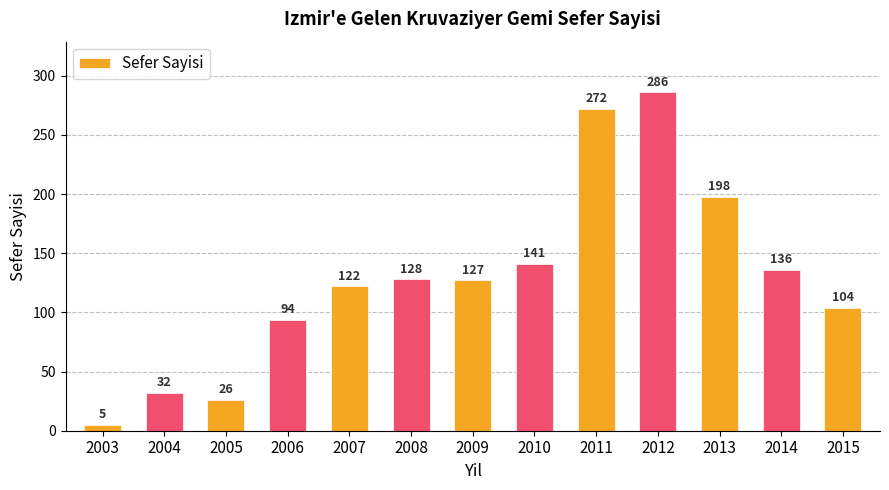

What is the difference between the values at 2009 and 2015?

23